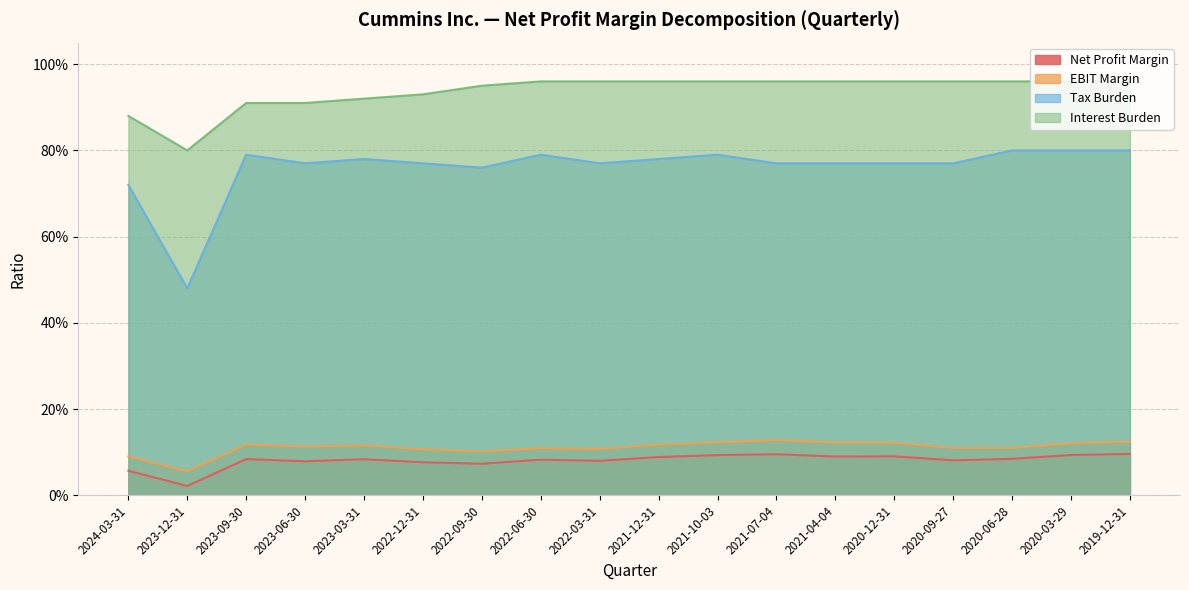

Which category has the lowest value in the EBIT Margin series?

2023-12-31